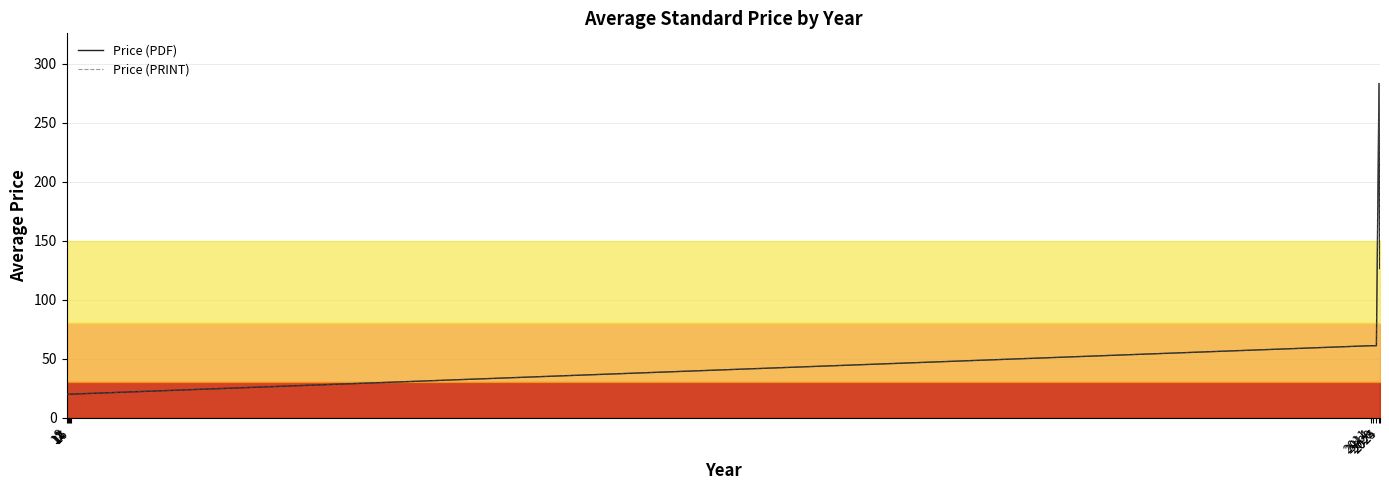

What is the difference between the maximum and second lowest values in the Price (PRINT) series?

263.1